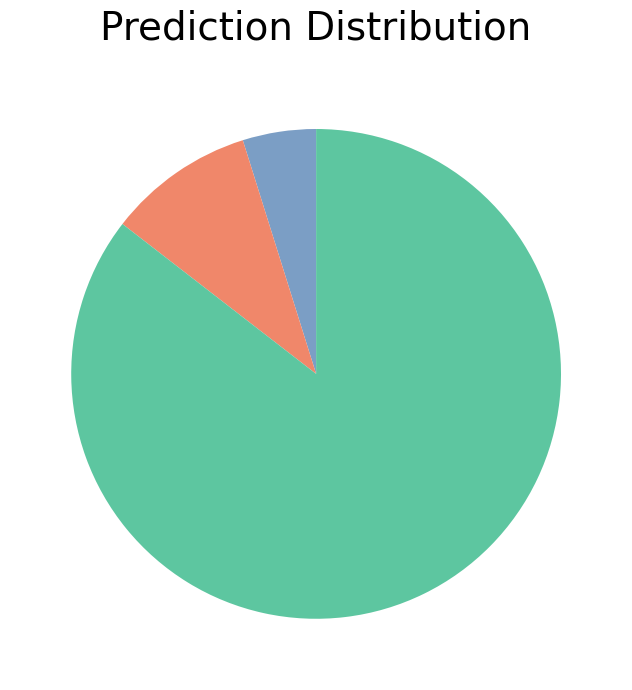

Is there a majority slice in this chart?

Yes